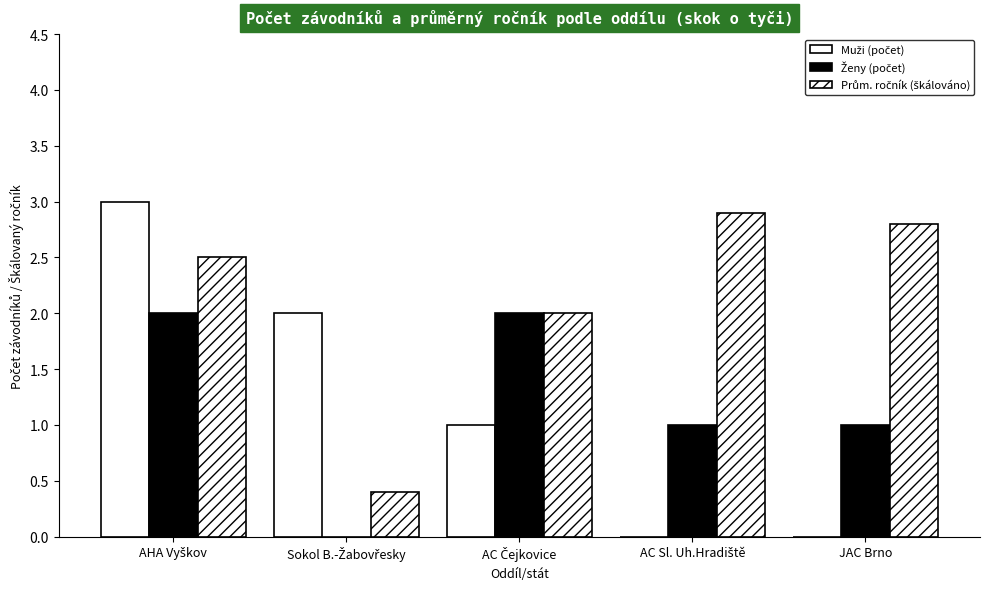

How many groups of bars are there?

5